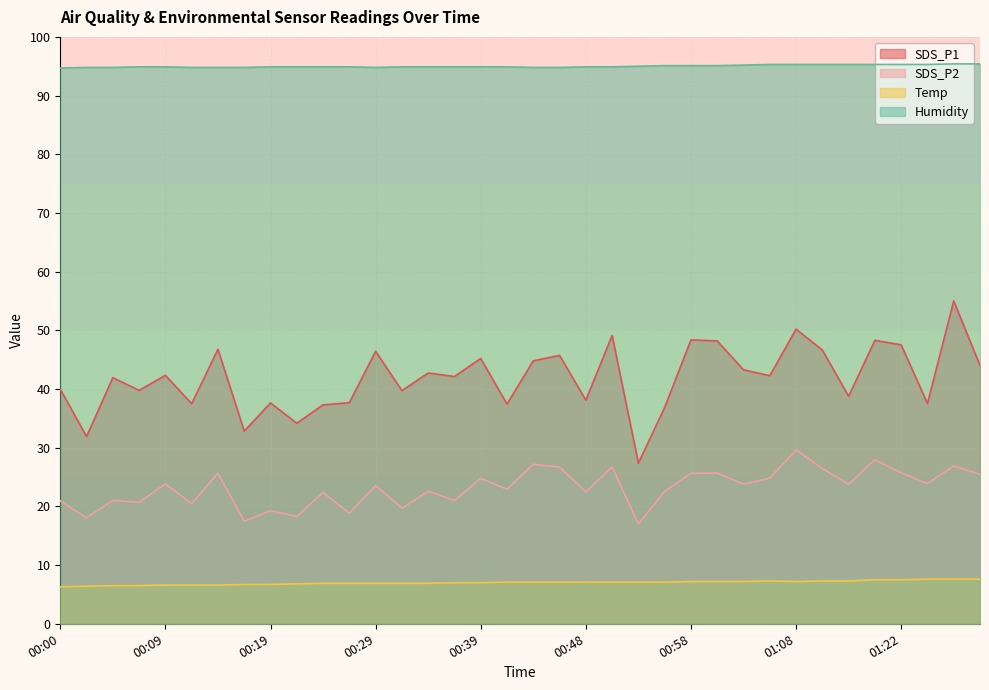

What is the value of the Temp point at the 5th from the left?

6.6